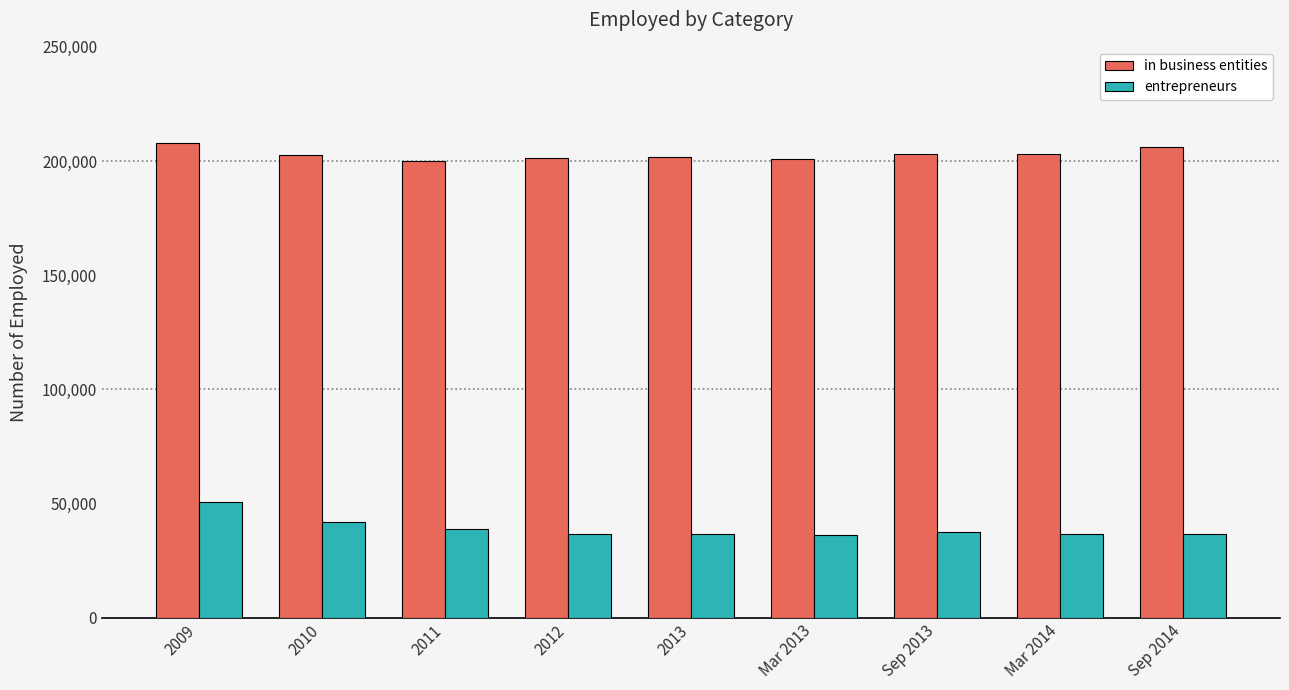

What is the spread (max minus min) of values at 2013?

165140